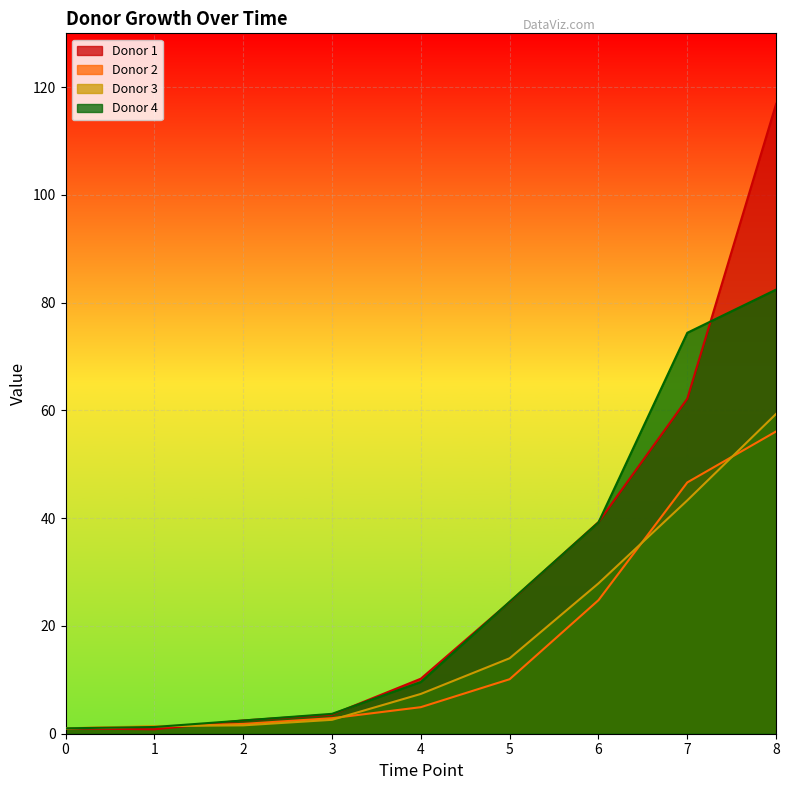

What is the value of the Donor 3 point at the 3rd from the left?

1.6